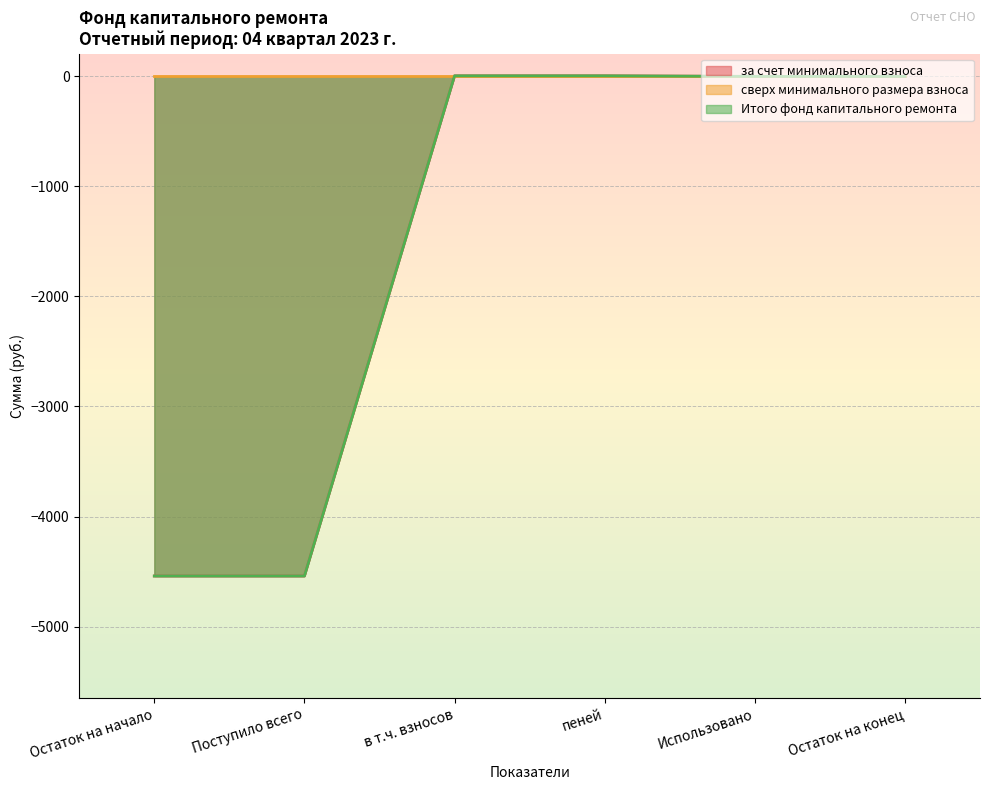

What is the sum of all Итого фонд капитального ремонта values?

-9070.4